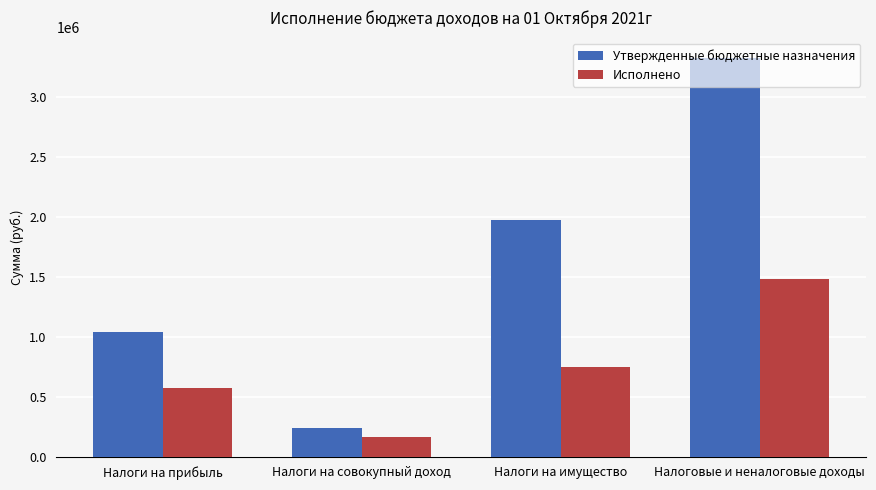

Which series has the largest total across all categories?

Утвержденные бюджетные назначения